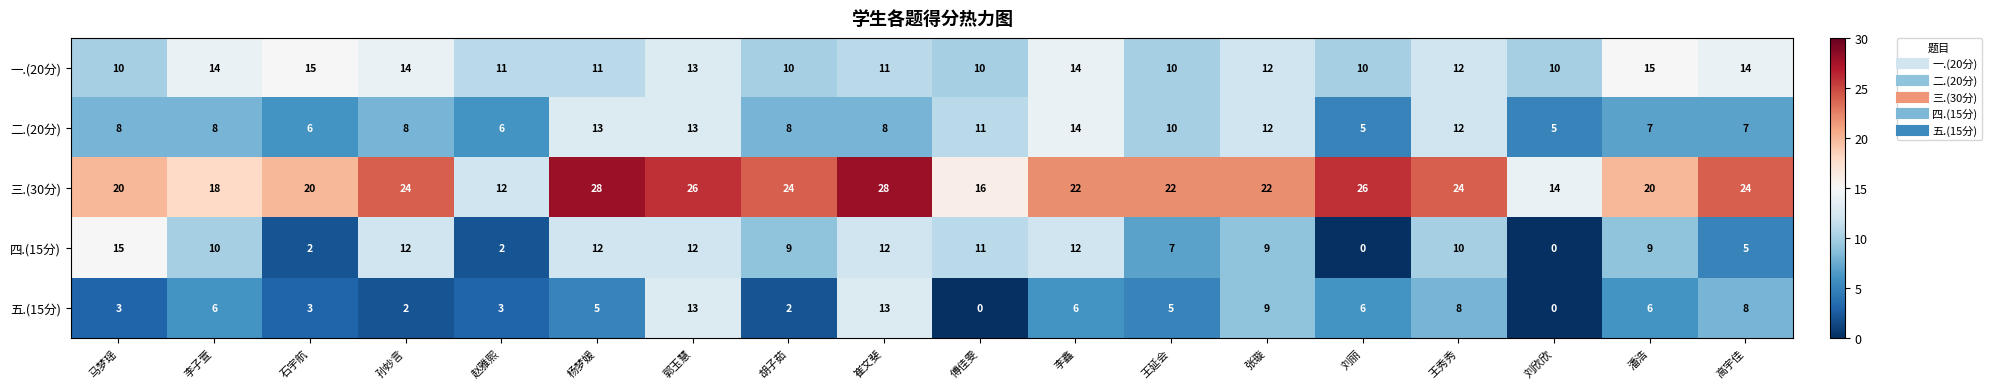

Count the 一.(20分) values in the range 10 to 14.

16